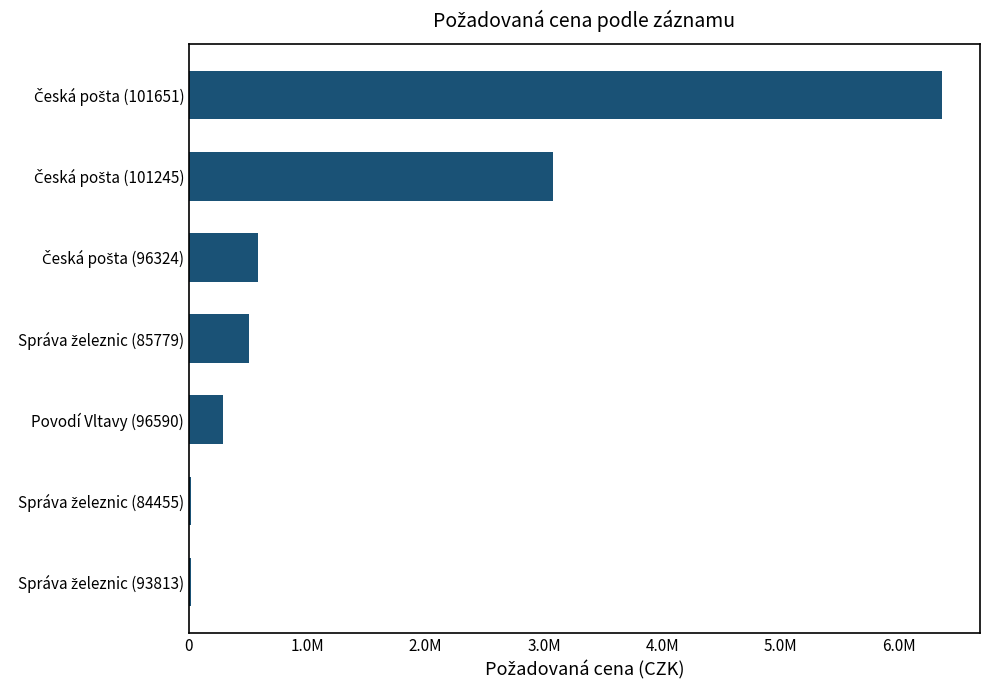

How many categories are shown in the chart?

7